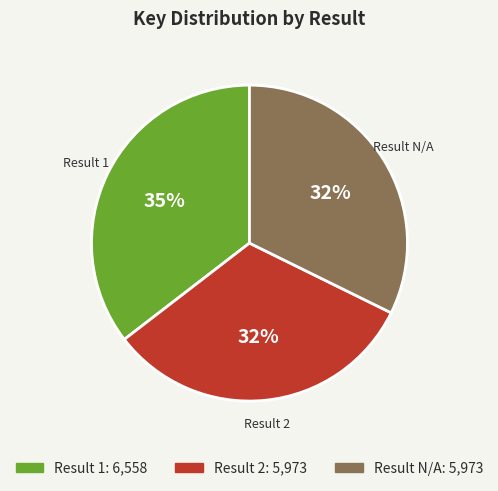

Count the number of slices in the pie.

3